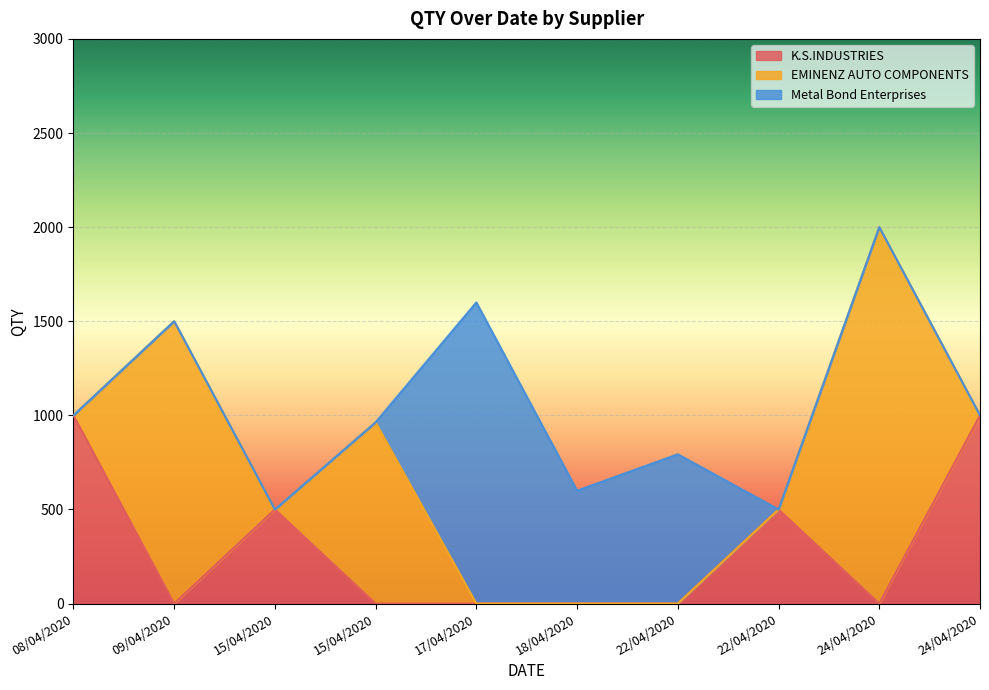

At which category is the sum across all series the highest?

24/04/2020